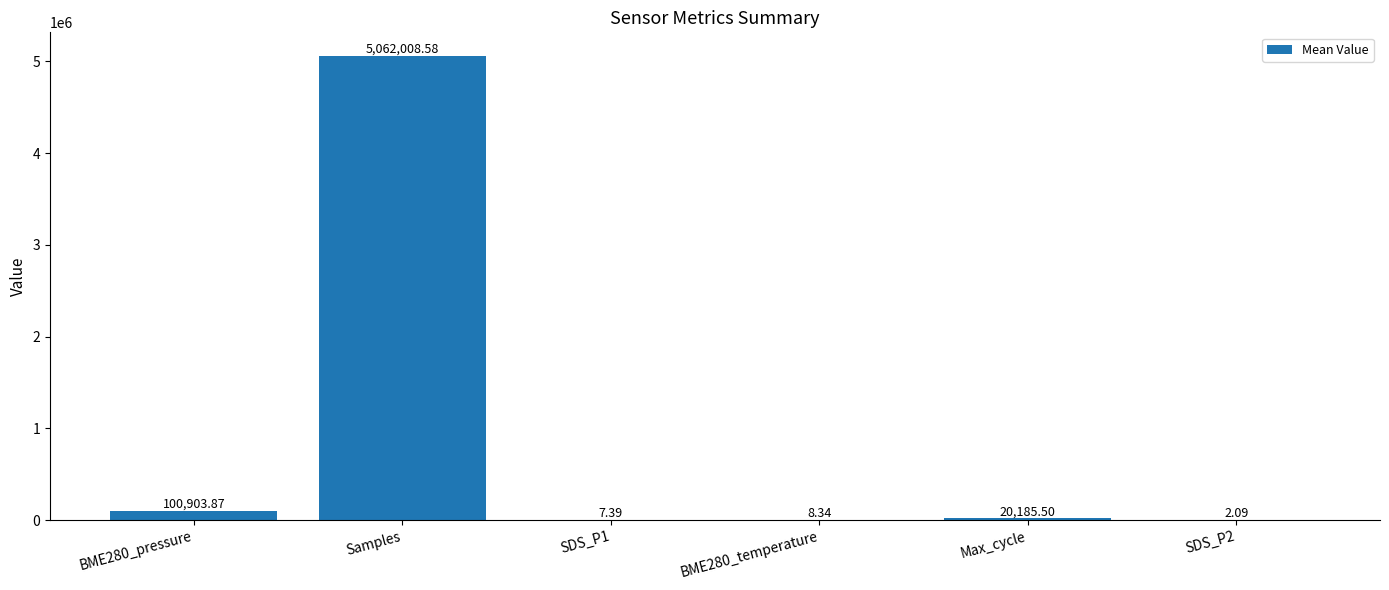

What is the sum of all values?

5183115.8